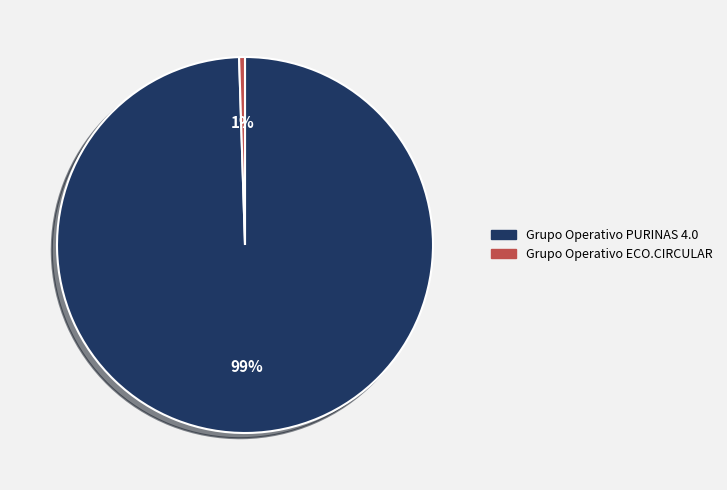

To the nearest percent, what is the average slice percentage?

50%